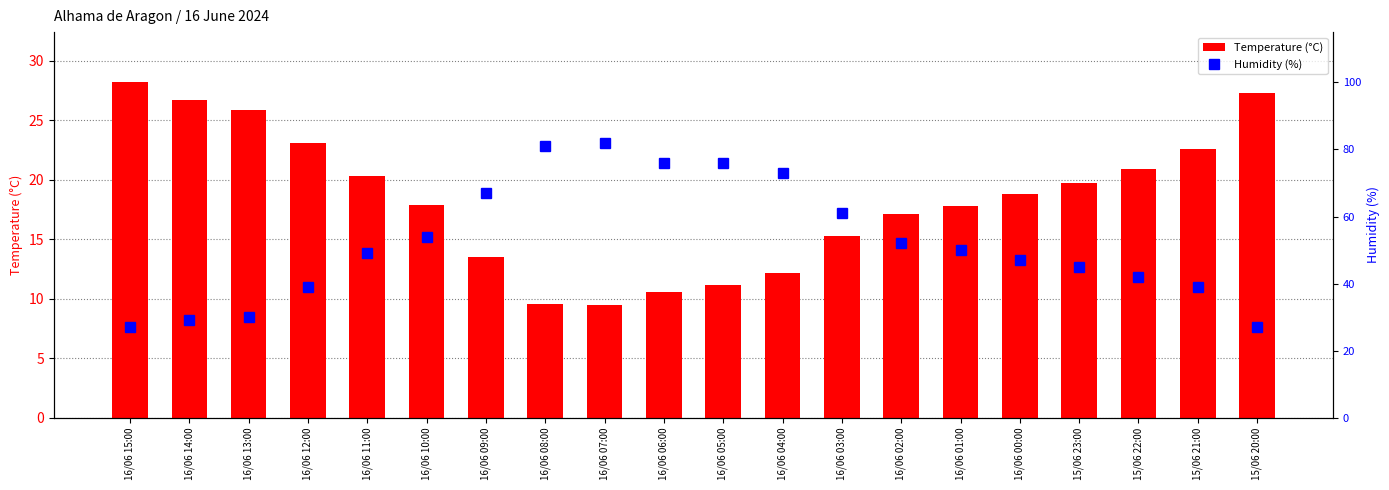

What are all the series names shown in the legend?

Temperature (°C), Humidity (%)